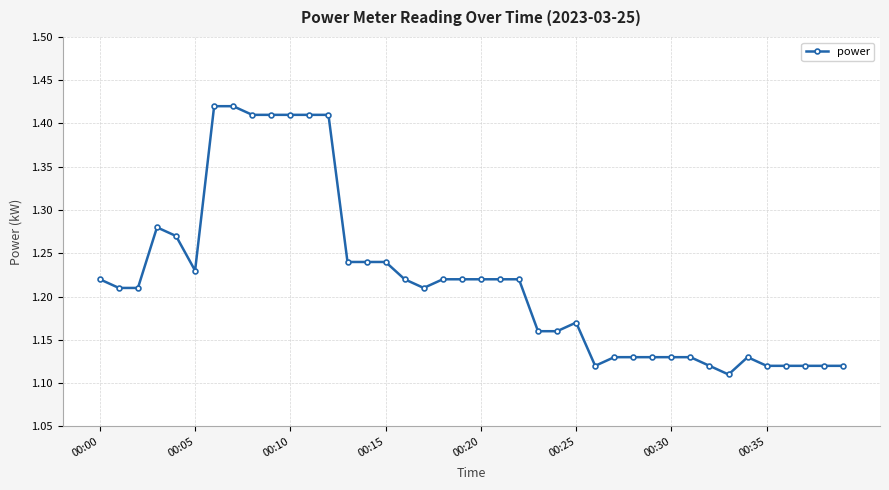

True or false: there are more than 2 points higher than both neighbors.

True